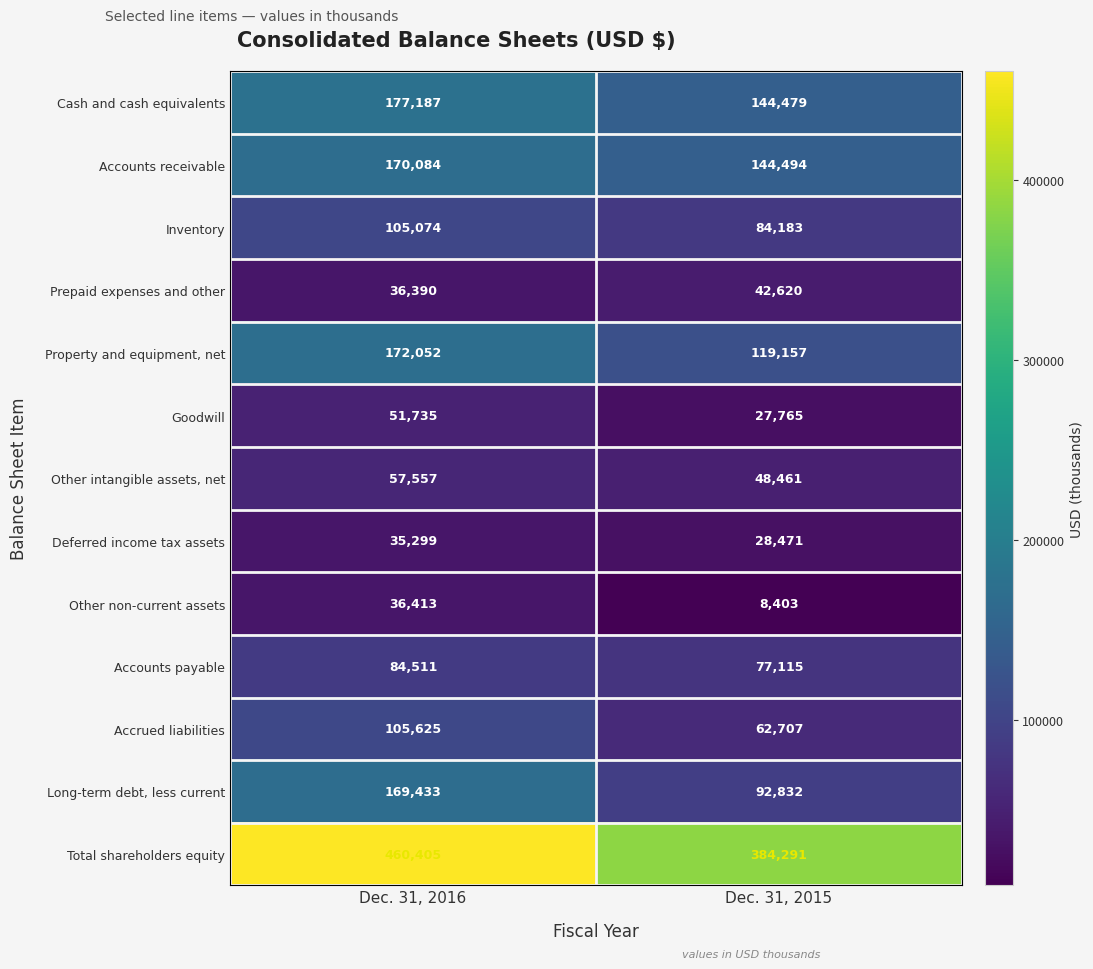

What is the minimum value shown in the chart?

8403